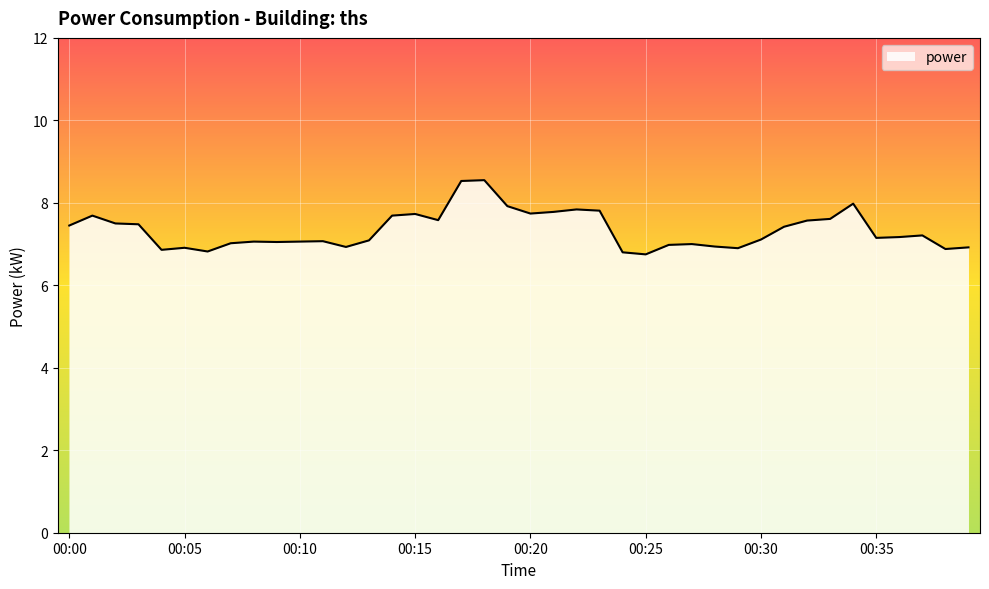

What is the difference between the maximum and minimum values?

1.8